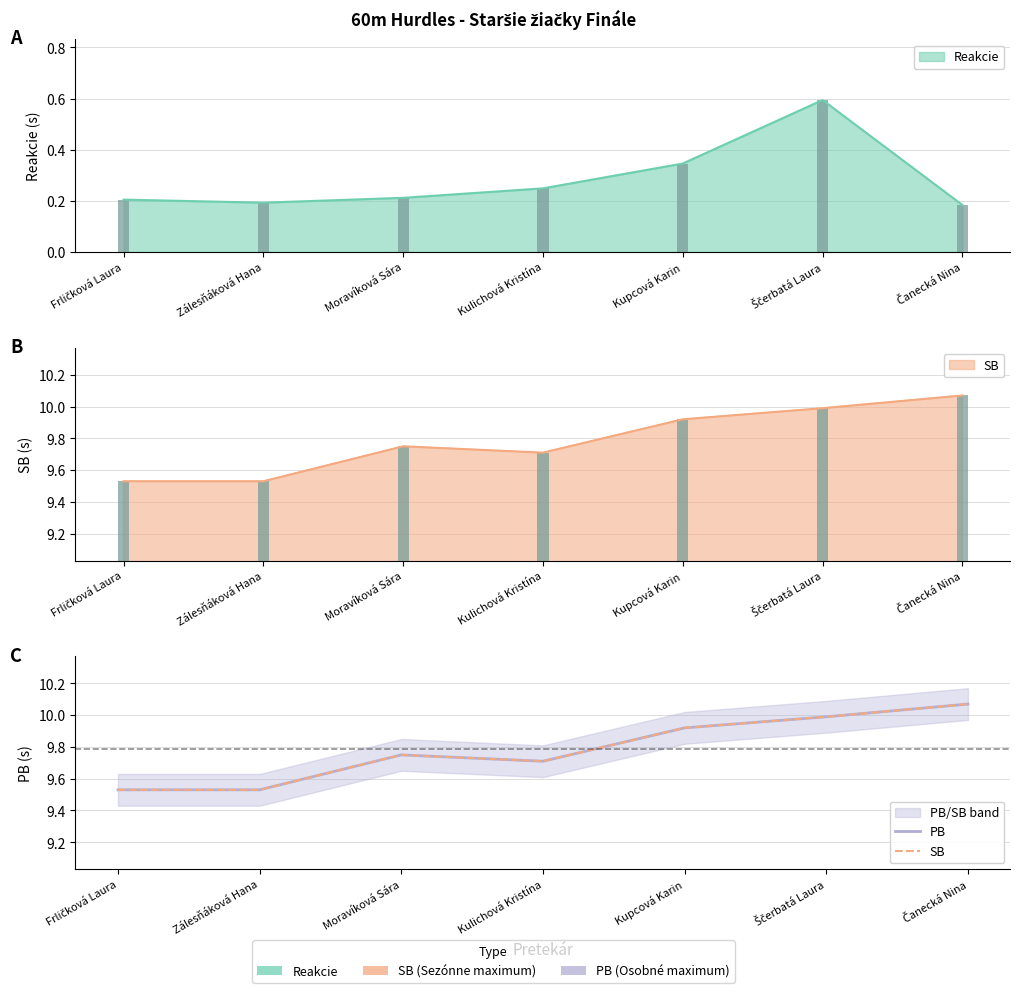

Is it true that SB equals 9.5 at Zálesňáková Hana?

True